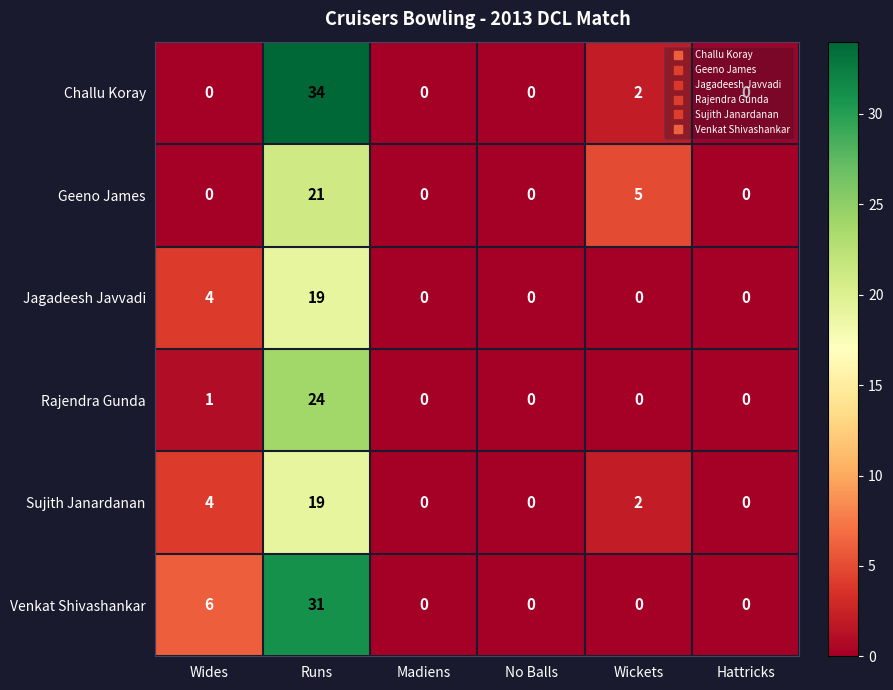

Is the value of Rajendra Gunda at Hattricks greater than the value of Venkat Shivashankar at Wides?

No